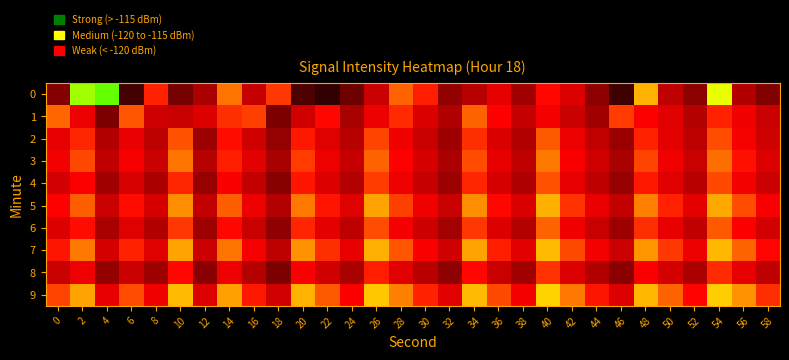

At 58, list the series in order from smallest to largest.

0, 8, 1, 4, 2, 6, 3, 5, 7, 9